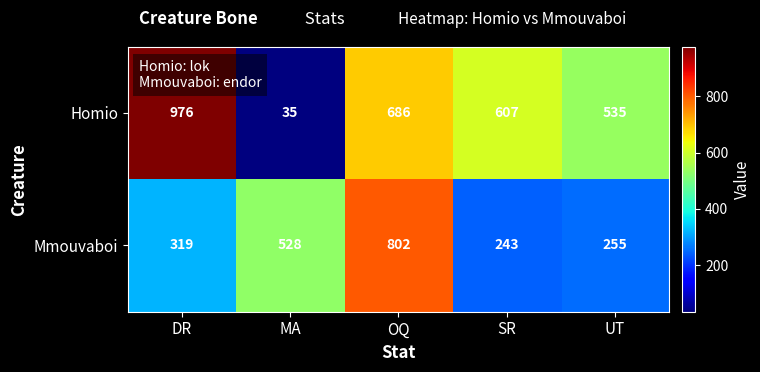

Reading left to right, what are all the values shown in this chart?

Homio: 976	35	686	607	535
Mmouvaboi: 319	528	802	243	255